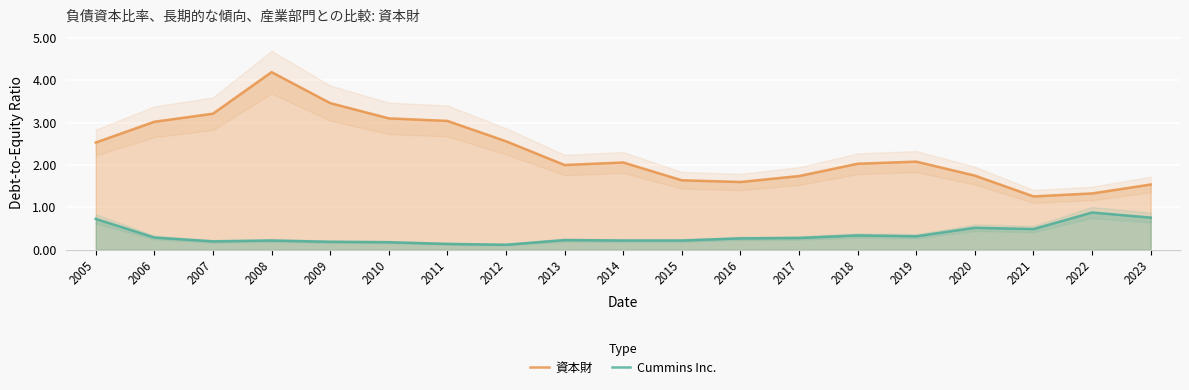

Reading right to left, what are all the values shown in this chart?

資本財: 2023=1.5	2022=1.3	2021=1.3	2020=1.8	2019=2.1	2018=2.0	2017=1.7	2016=1.6	2015=1.6	2014=2.1	2013=2.0	2012=2.6	2011=3.0	2010=3.1	2009=3.5	2008=4.2	2007=3.2	2006=3.0	2005=2.5
Cummins Inc.: 2023=0.8	2022=0.9	2021=0.5	2020=0.5	2019=0.3	2018=0.3	2017=0.3	2016=0.3	2015=0.2	2014=0.2	2013=0.2	2012=0.1	2011=0.1	2010=0.2	2009=0.2	2008=0.2	2007=0.2	2006=0.3	2005=0.7